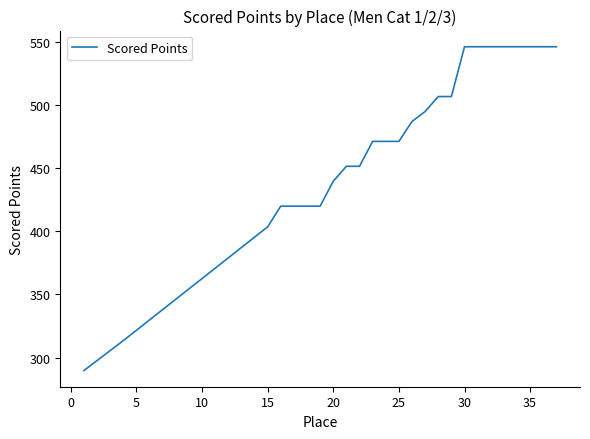

What is the greatest value displayed?

546.2